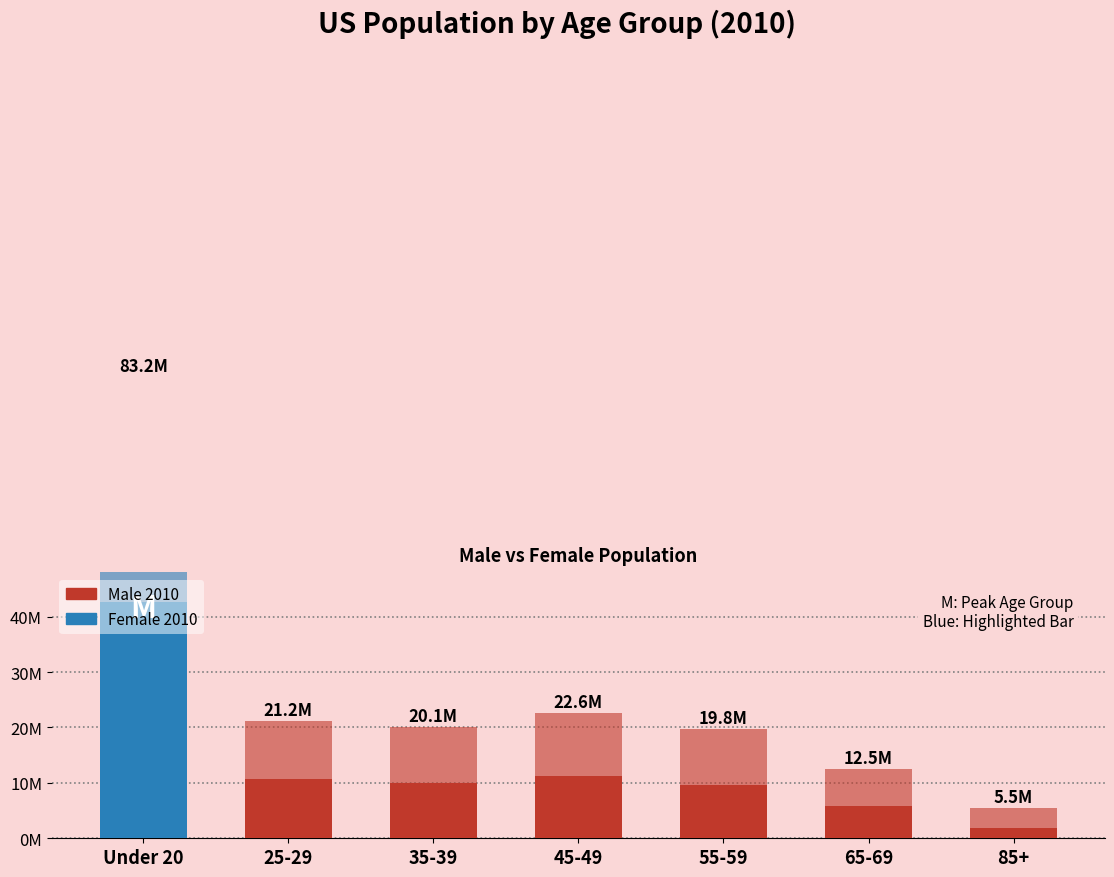

Rank the series by their average value, from lowest to highest.

Male 2010, Female 2010